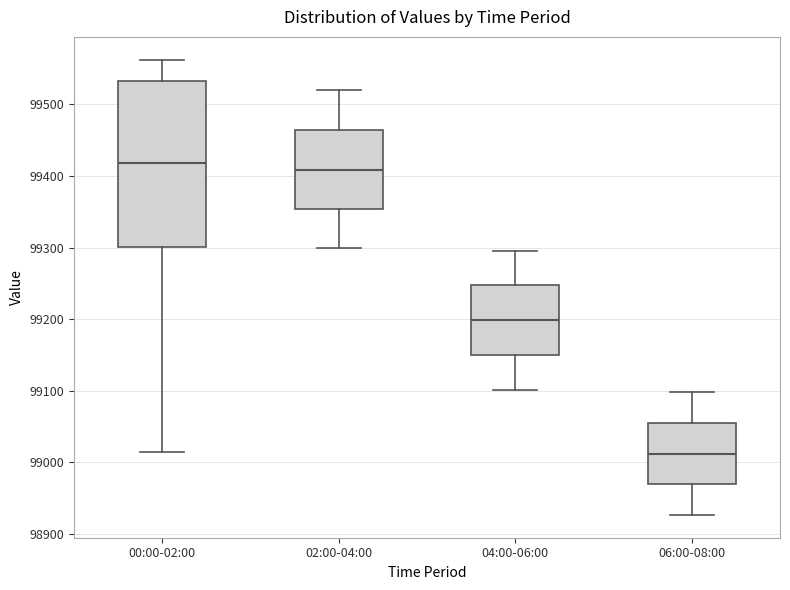

Where does the lower whisker of the box for 06:00-08:00 end on the y-axis? The values are not printed on the chart, so give them approximately, as read against the axis.

98930